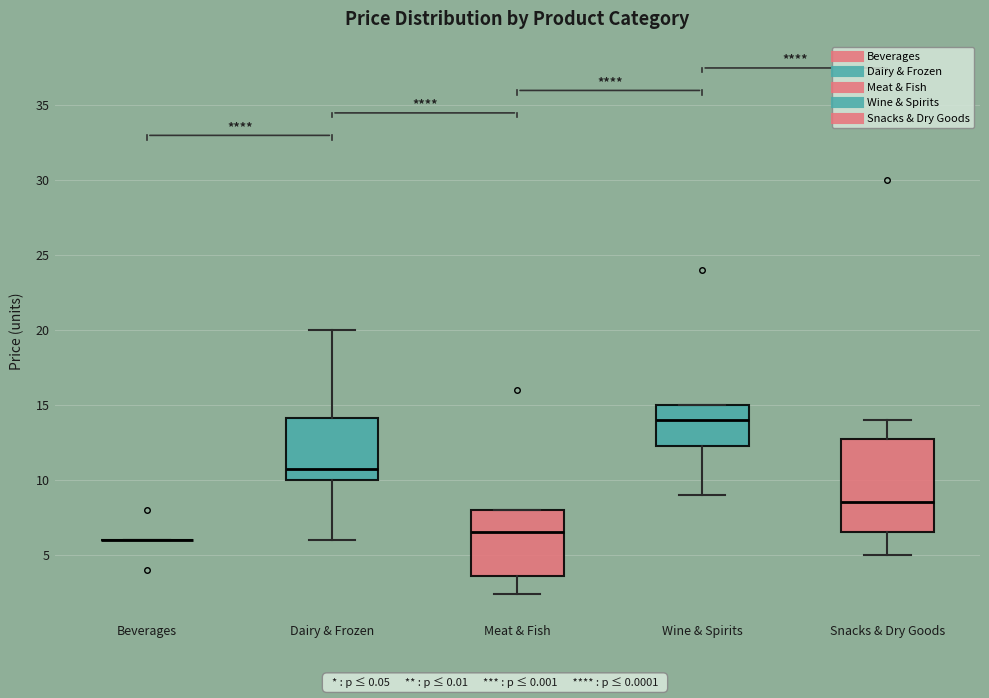

Reading left to right, transcribe this box plot: for each box, give where its median line is, the range the box spans, and where its two whiskers end, as read against the y-axis. The values are not printed on the chart, so give them approximately, as read against the axis.

Beverages: box collapsed to a line at 6.0, whiskers 6.0 to 6.0
Dairy & Frozen: median 11.0, box 10.0 to 14.0, whiskers 6.0 to 20.0
Meat & Fish: median 6.5, box 3.5 to 8.0, whiskers 2.5 to 8.0
Wine & Spirits: median 14.0, box 12.5 to 15.0, whiskers 9.0 to 15.0
Snacks & Dry Goods: median 8.5, box 6.5 to 13.0, whiskers 5.0 to 14.0